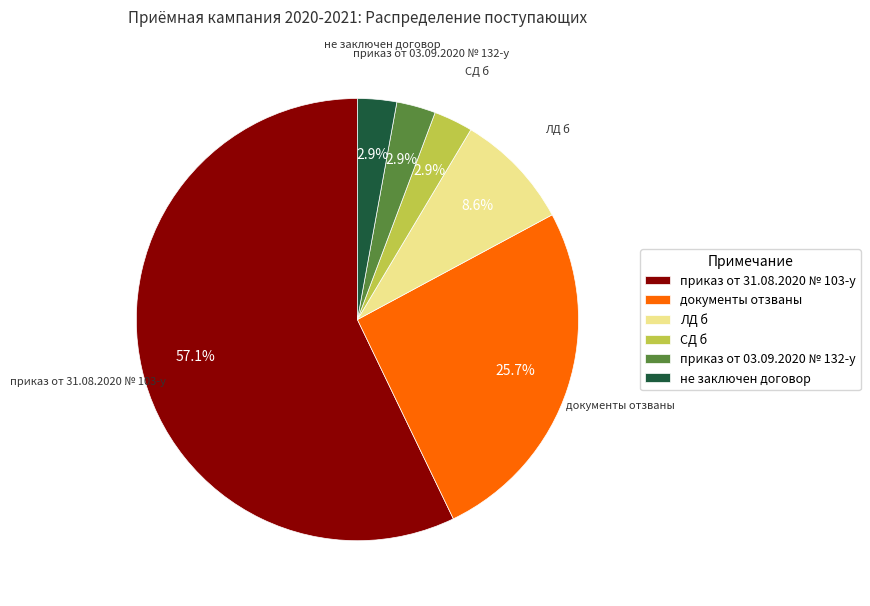

Combined, what portion of the pie is не заключен договор and документы отзваны?

28.6%